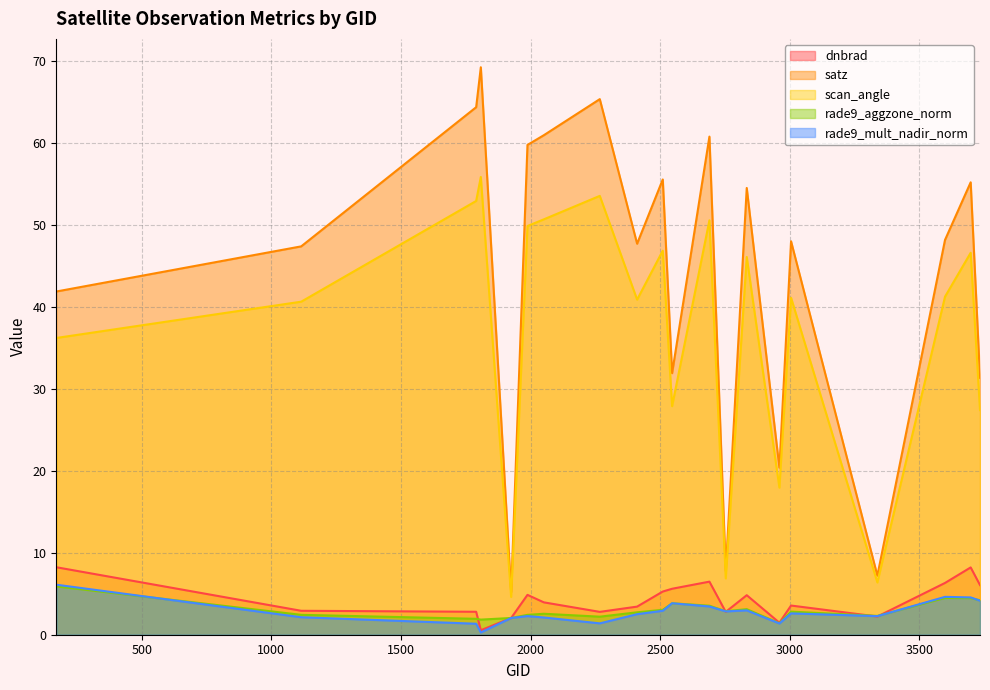

What is the difference between the satz values at 1790 and 2510?

8.8